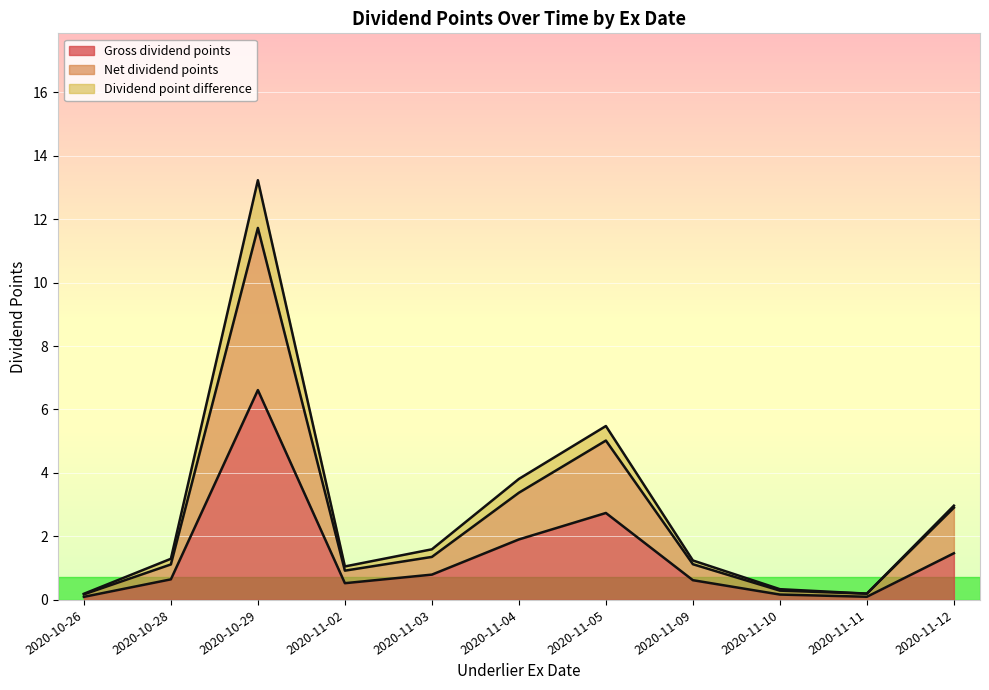

In Net dividend points, how many points are higher than both neighbors (excluding endpoints)?

2